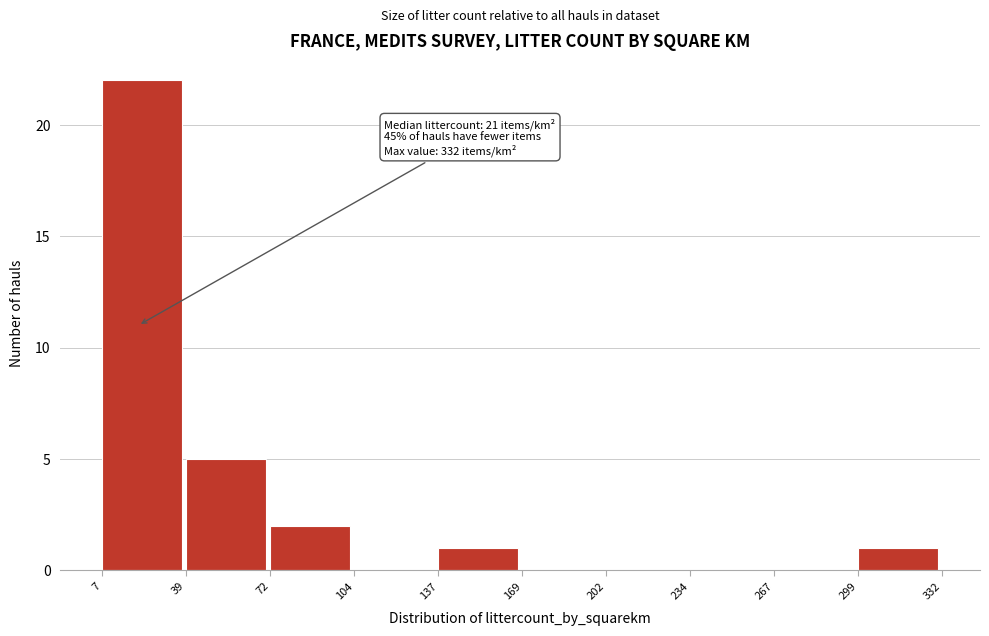

Over which range of the x-axis is the bar tallest?

7 to 39